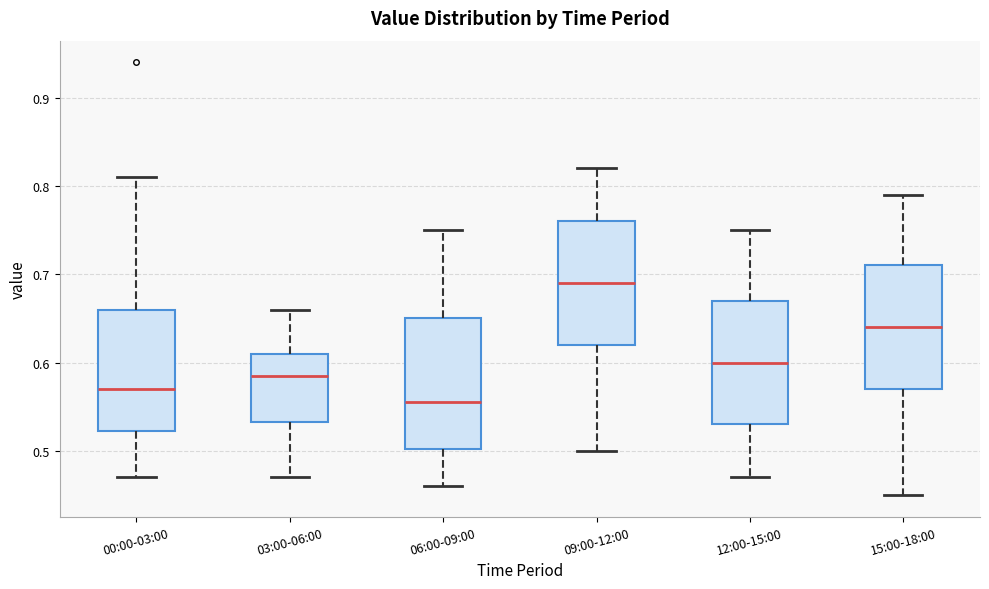

Where is the upper edge of the box for 12:00-15:00 on the y-axis? The values are not printed on the chart, so give them approximately, as read against the axis.

0.67